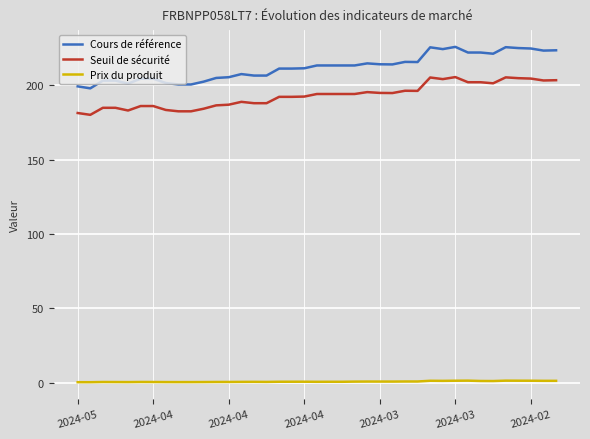

Rank the series by their maximum value, from highest to lowest.

Cours de référence, Seuil de sécurité, Prix du produit